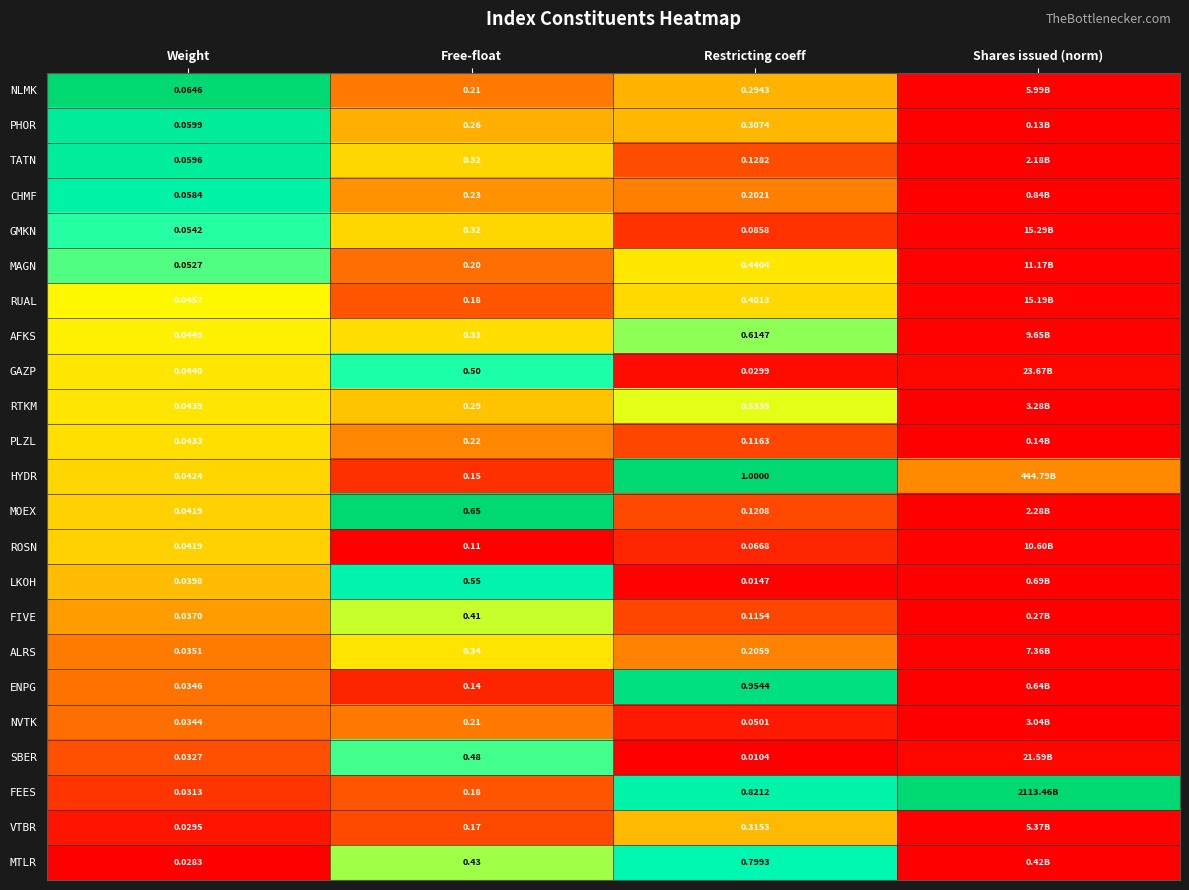

Between Free-float and Restricting coeff, which series saw the biggest shift?

HYDR